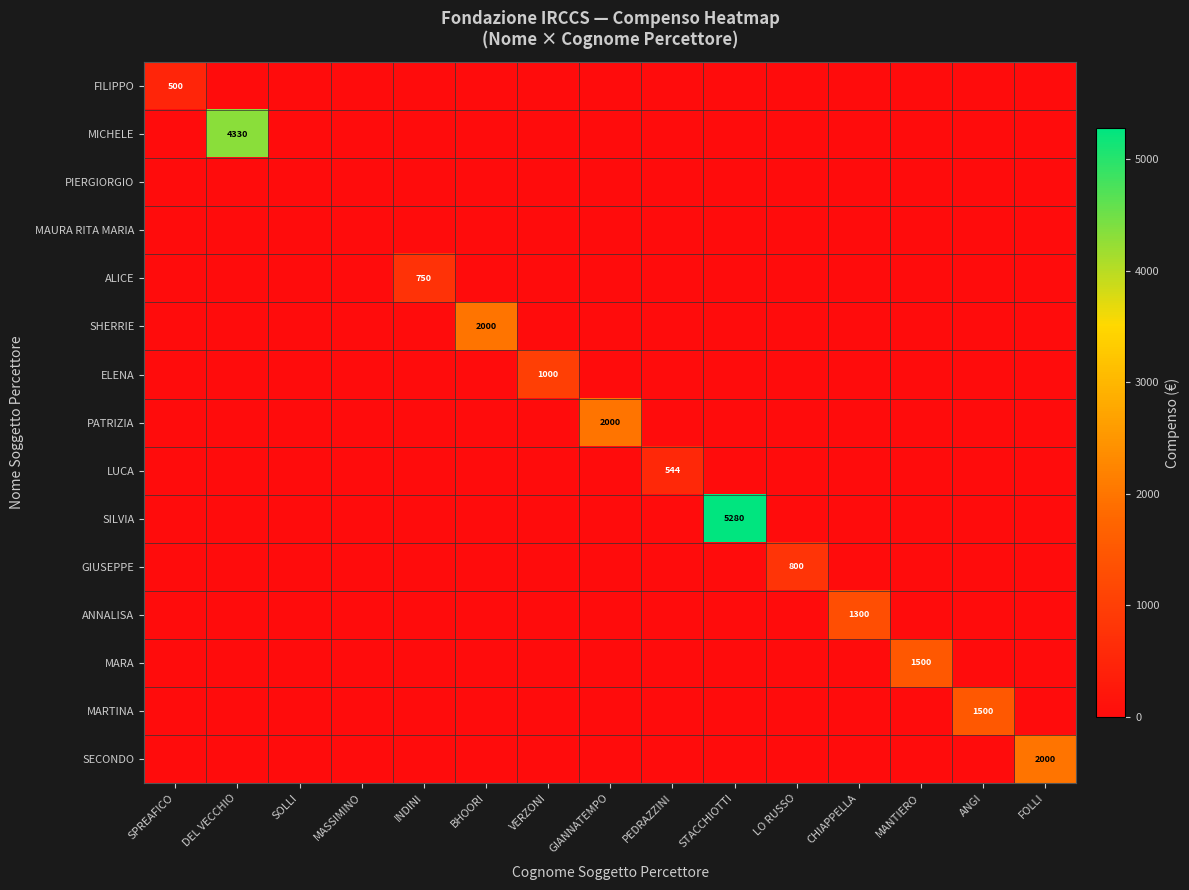

The SECONDO series shows 2000 at FOLLI. True or false?

True